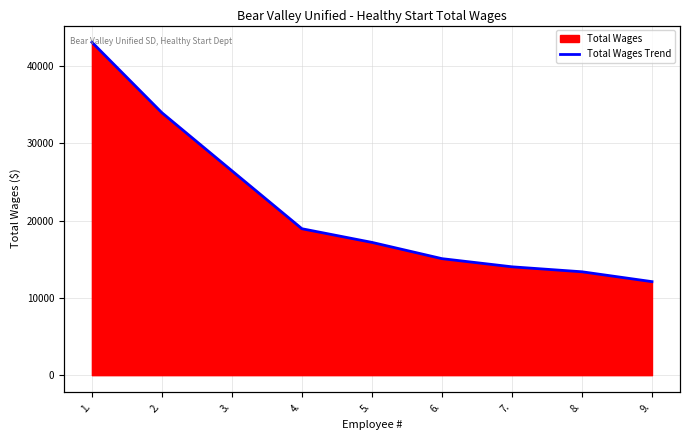

How many lines are shown in the chart?

1